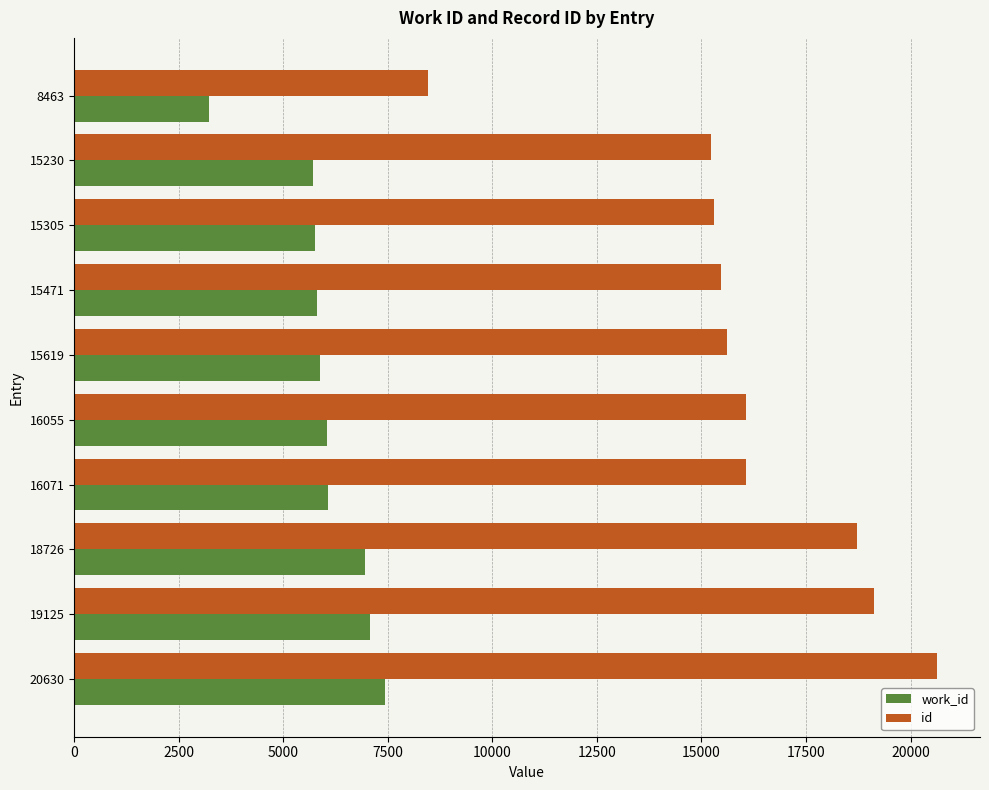

Is it true that id equals 15305 at 15305?

True